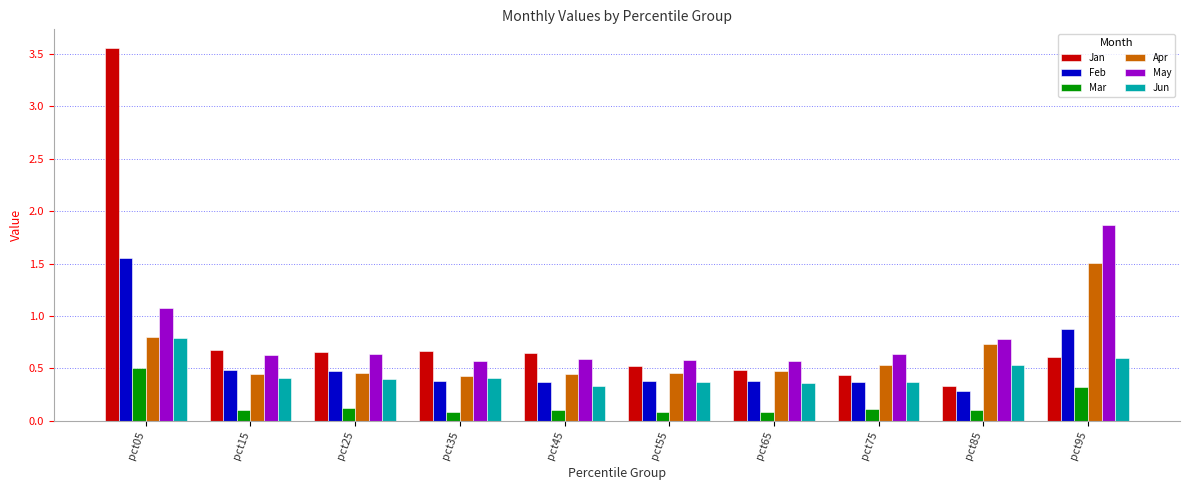

Are the bars grouped side by side (vs. stacked)?

Yes